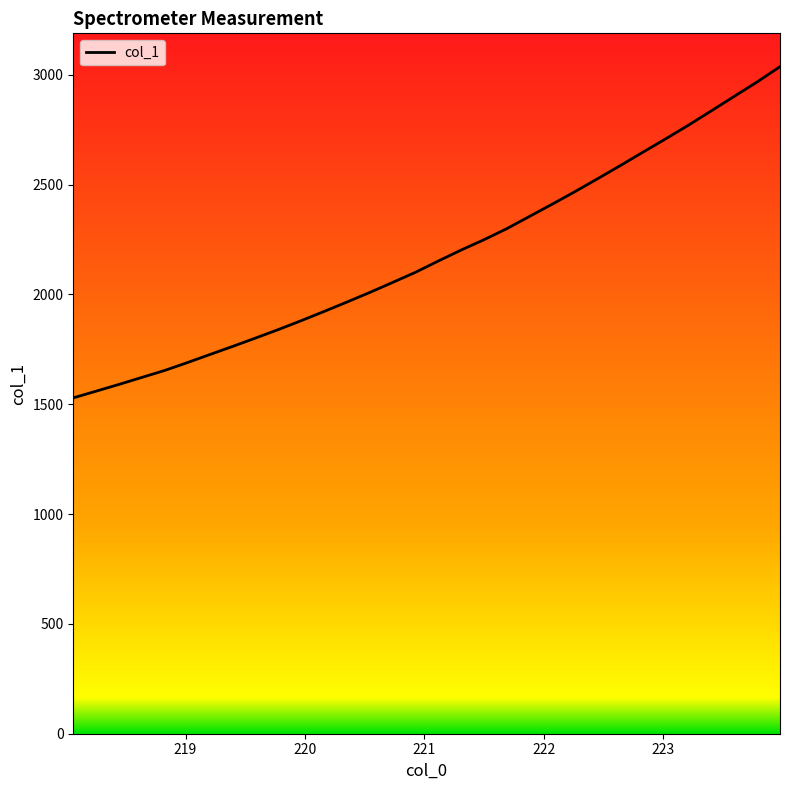

What is the difference between the maximum and minimum values?

1508.0